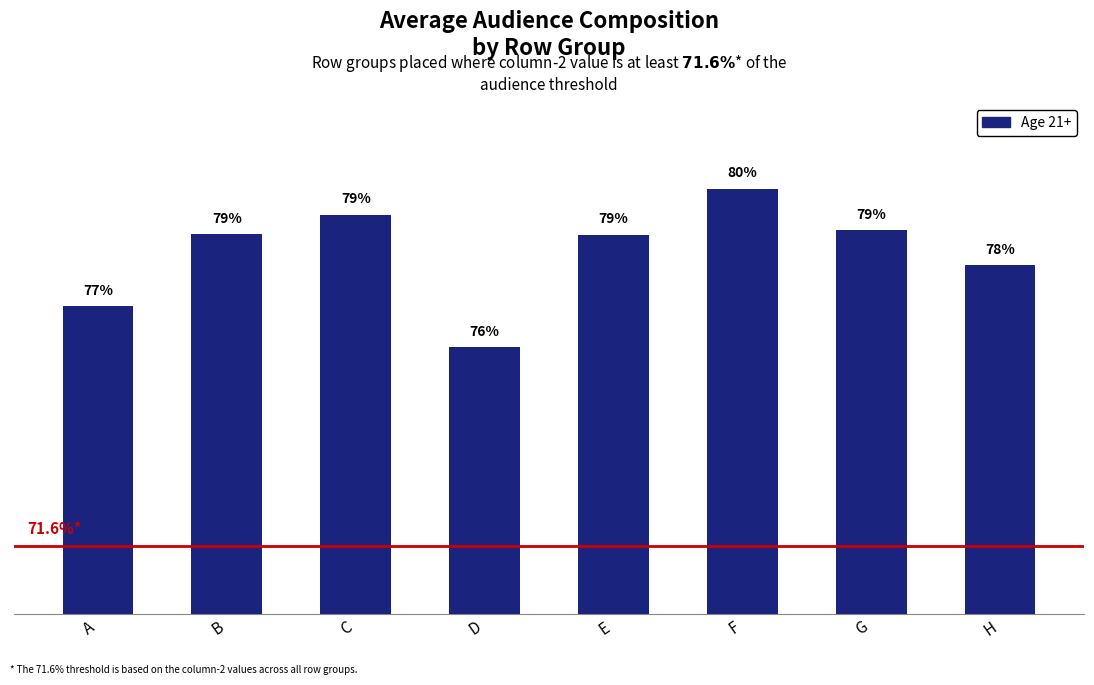

What is the sum of all values?

6.3